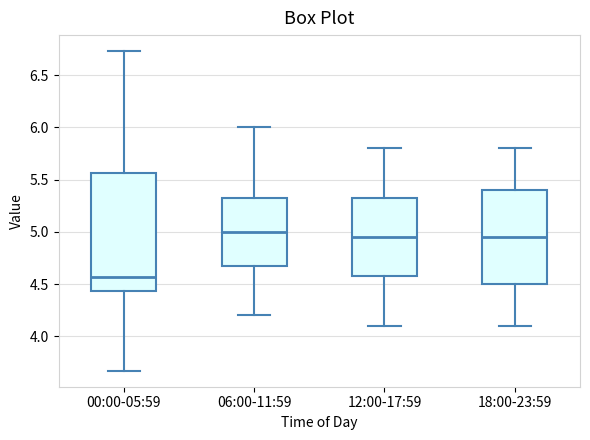

Which box is the tallest, from its lower edge to its upper edge?

00:00-05:59